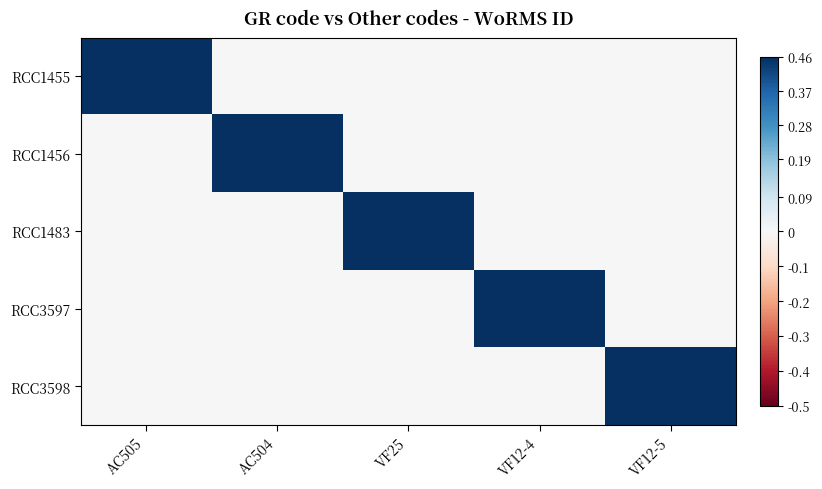

Which label corresponds to the largest value in the chart?

AC505